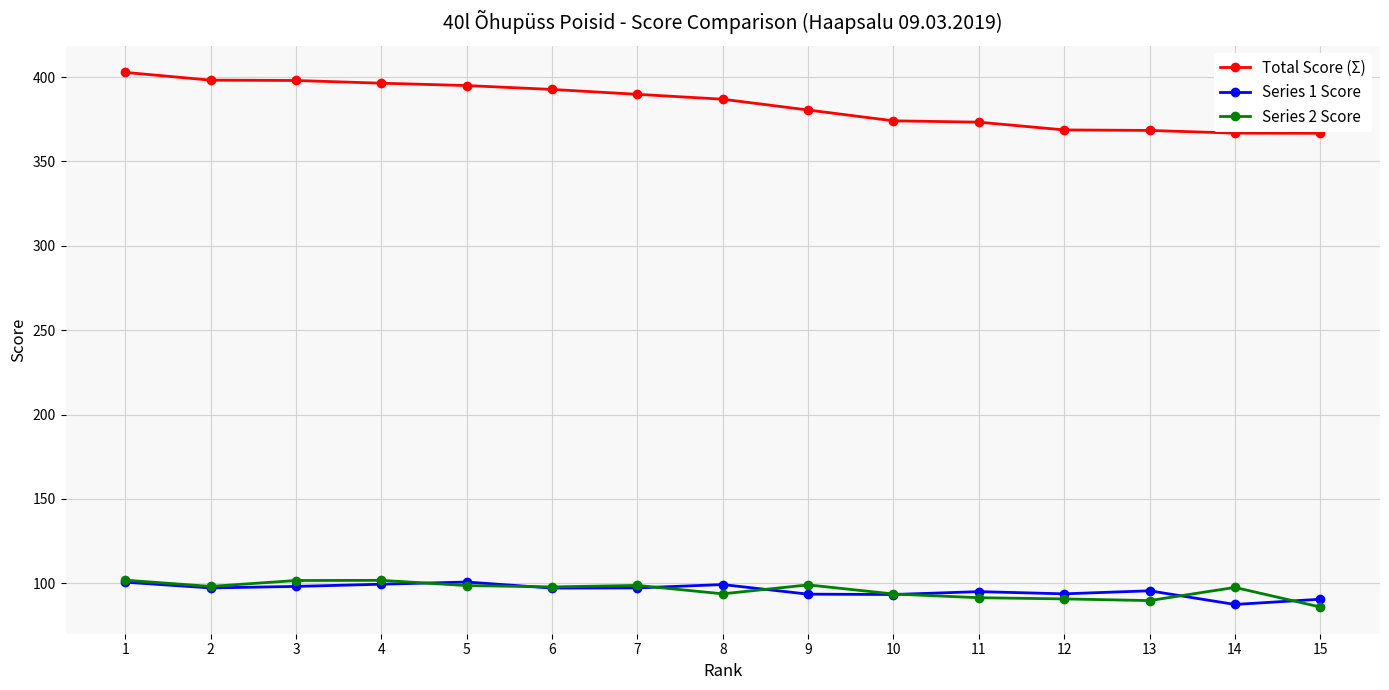

True or false: Total Score (Σ) has a value of 386.9 at 8.

True